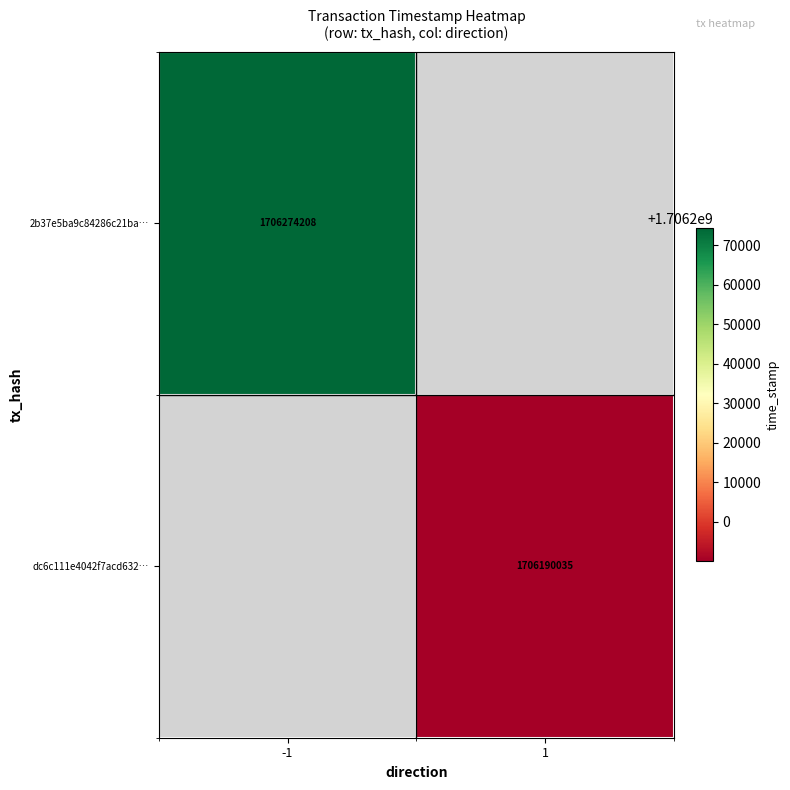

True or false: 2b37e5ba9c84286c21ba… has a value of 1049474834 at -1.

False